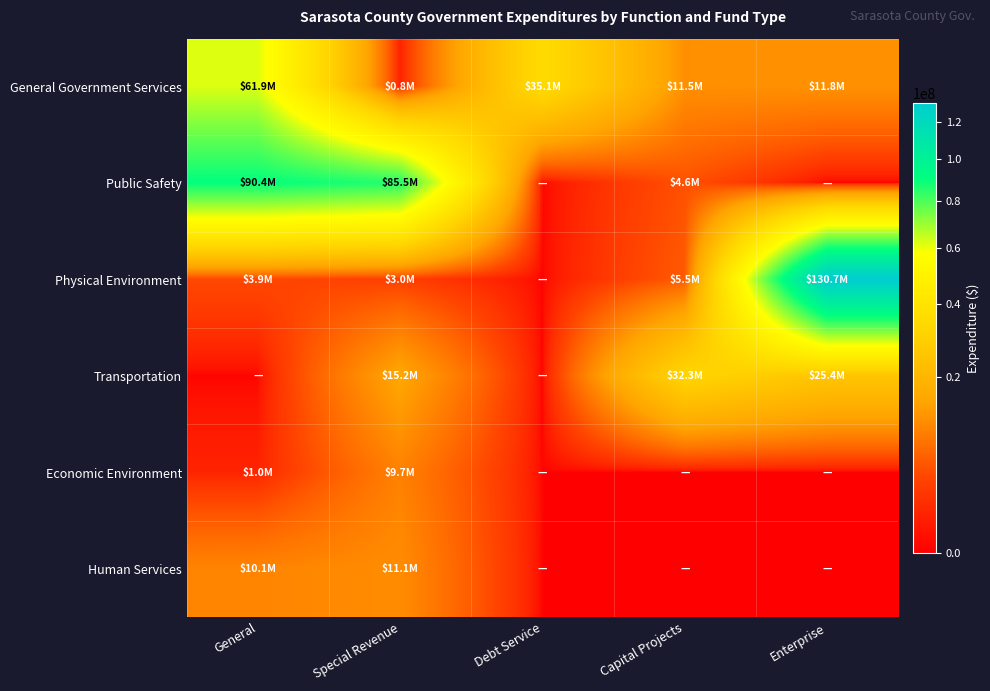

What is the spread (max minus min) of values at Capital Projects?

32261232